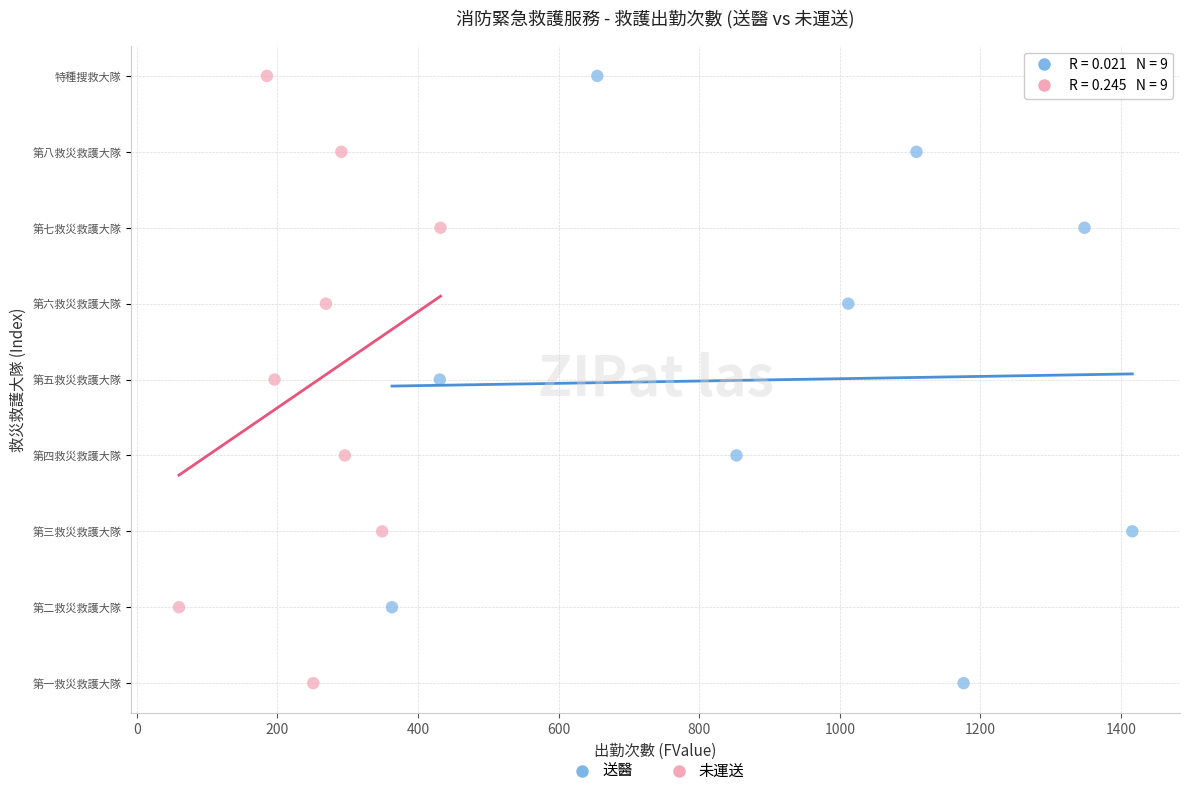

What are all the series names shown in the legend?

送醫, 未運送